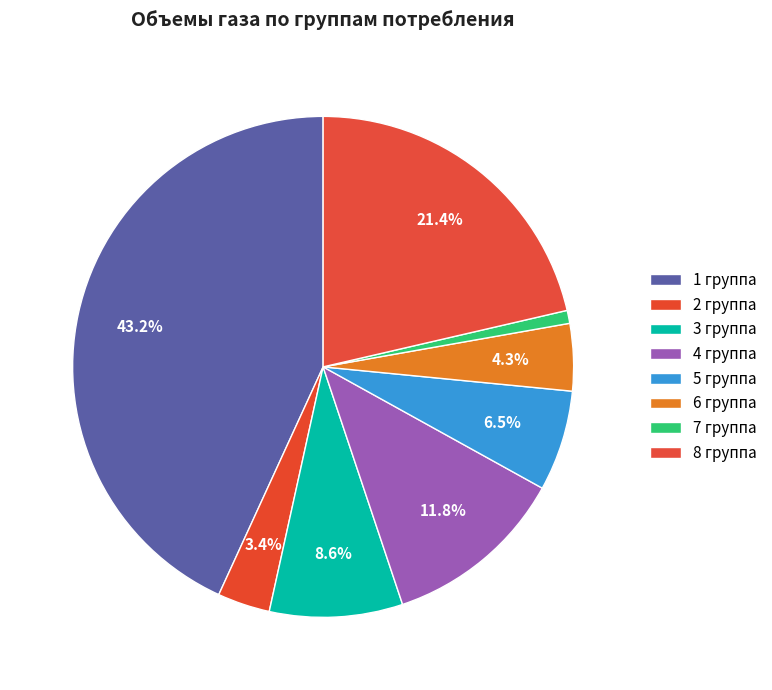

Which slice is the smallest?

7 группа